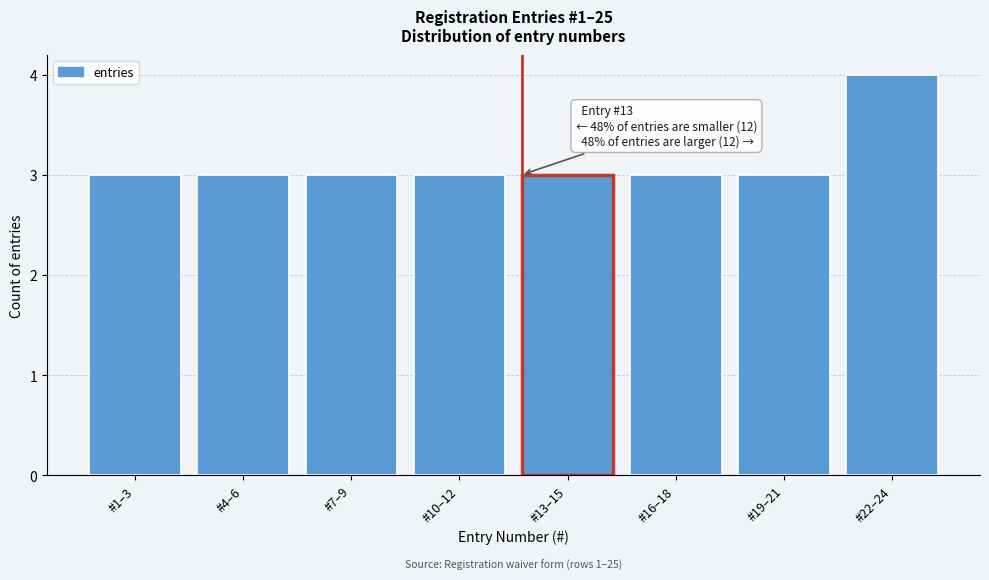

Reading left to right, what are all the values shown in this chart?

#1–3=3	#4–6=3	#7–9=3	#10–12=3	#13–15=3	#16–18=3	#19–21=3	#22–24=4